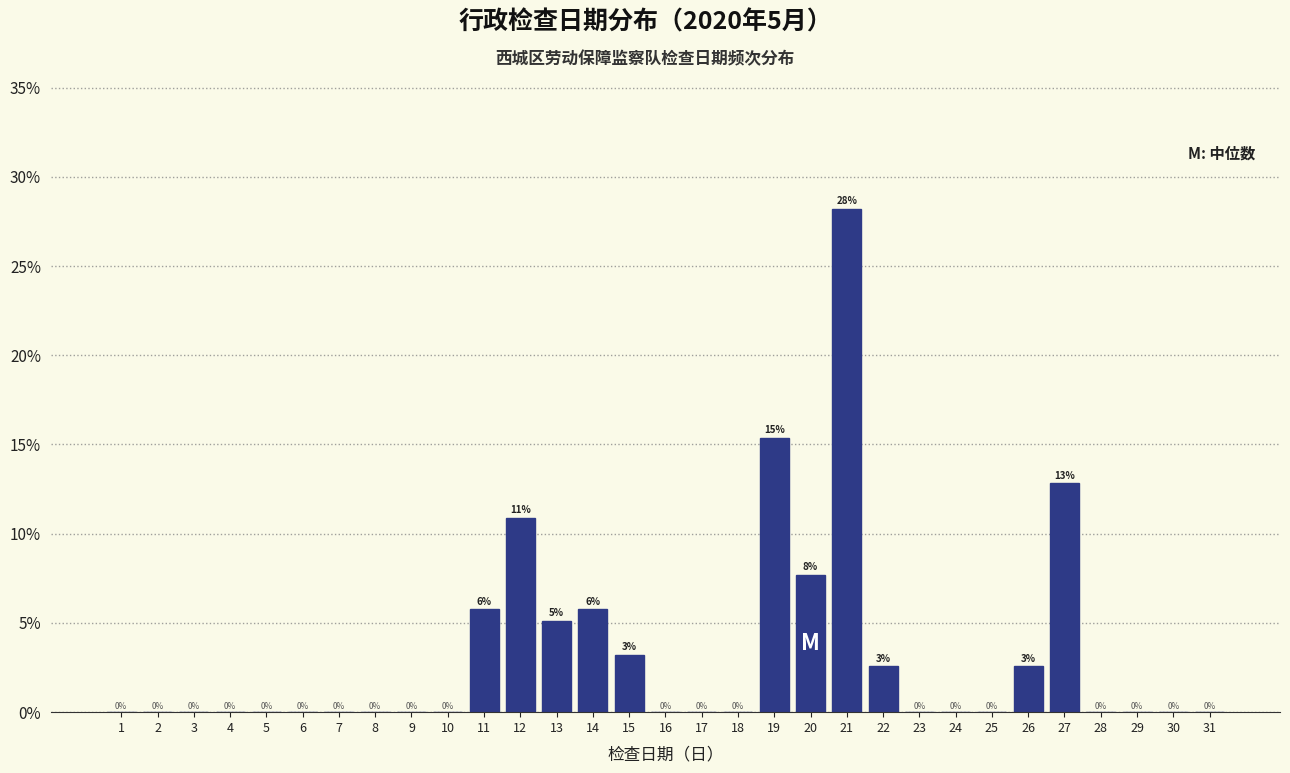

True or false: the data shows 5.6 at 15.

False